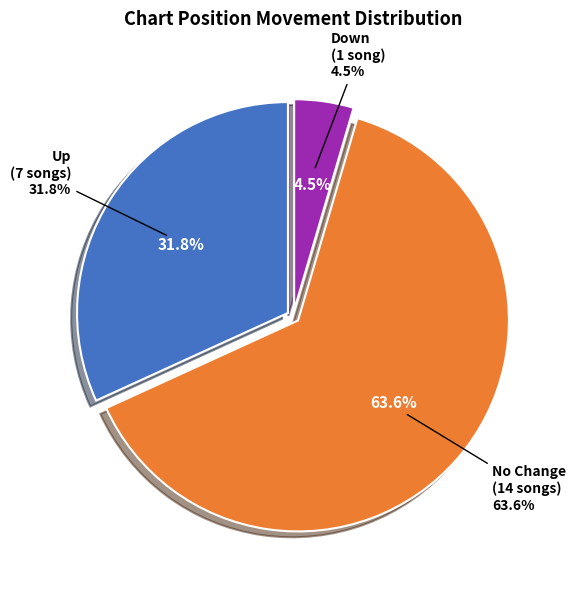

What is the ratio of the value at down to the value at up?

0.1